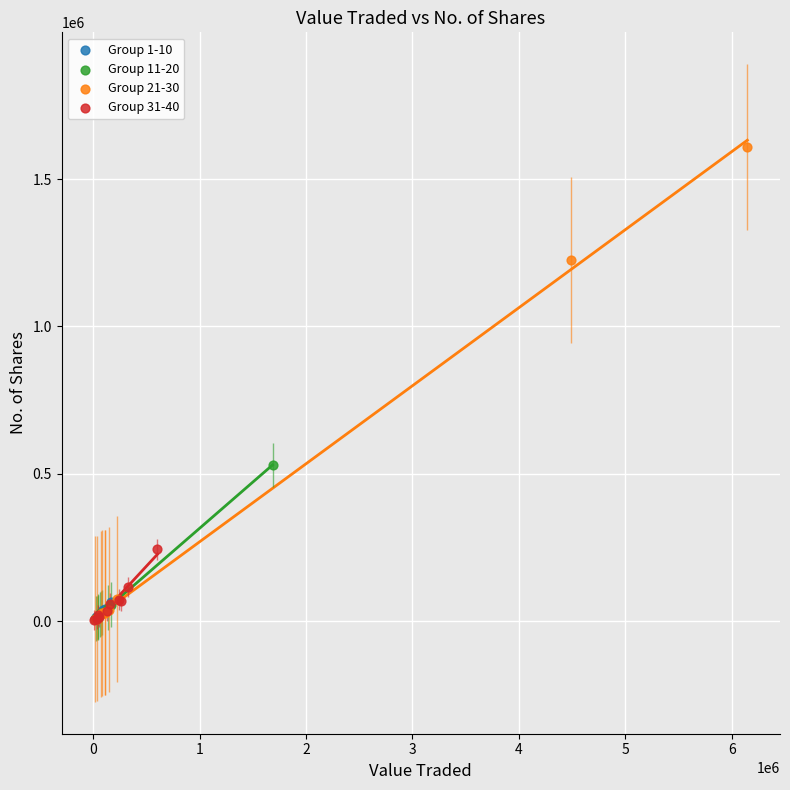

Which series reaches the maximum Y coordinate?

Group 21-30